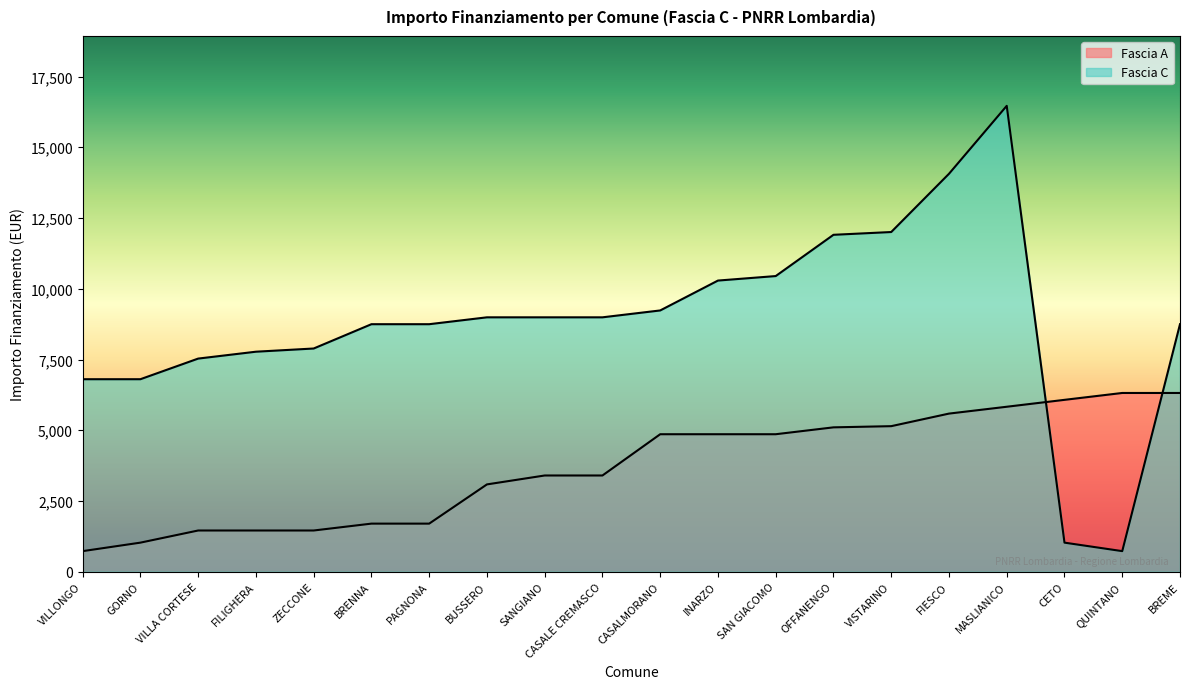

List the series in order of their peak value, lowest first.

Fascia A, Fascia C